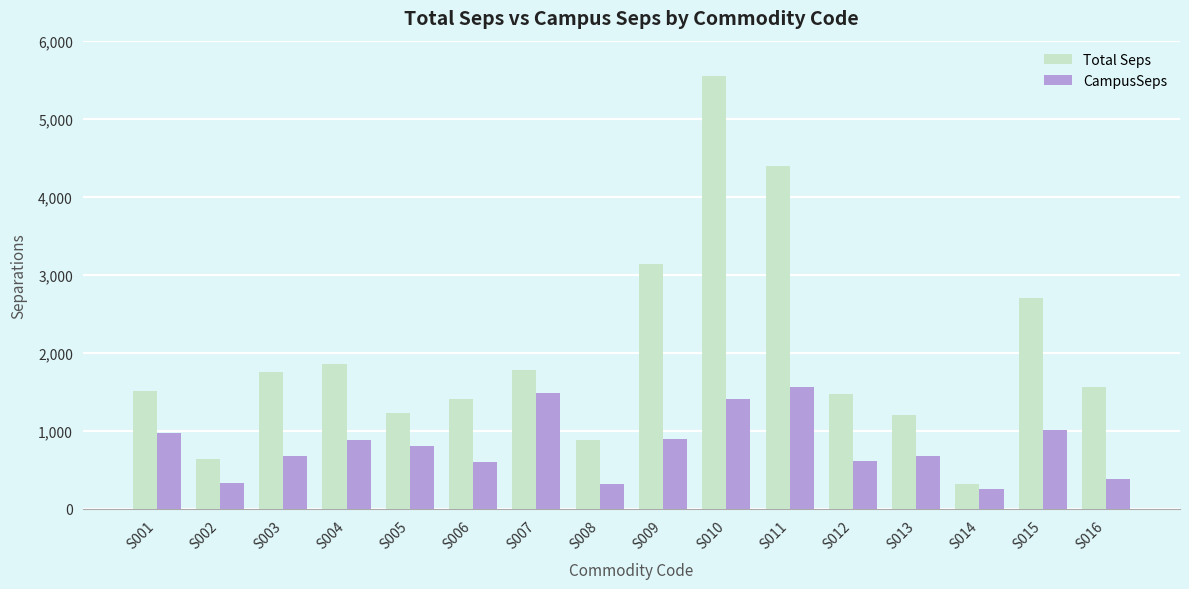

At S009, list the series in order from smallest to largest.

CampusSeps, Total Seps